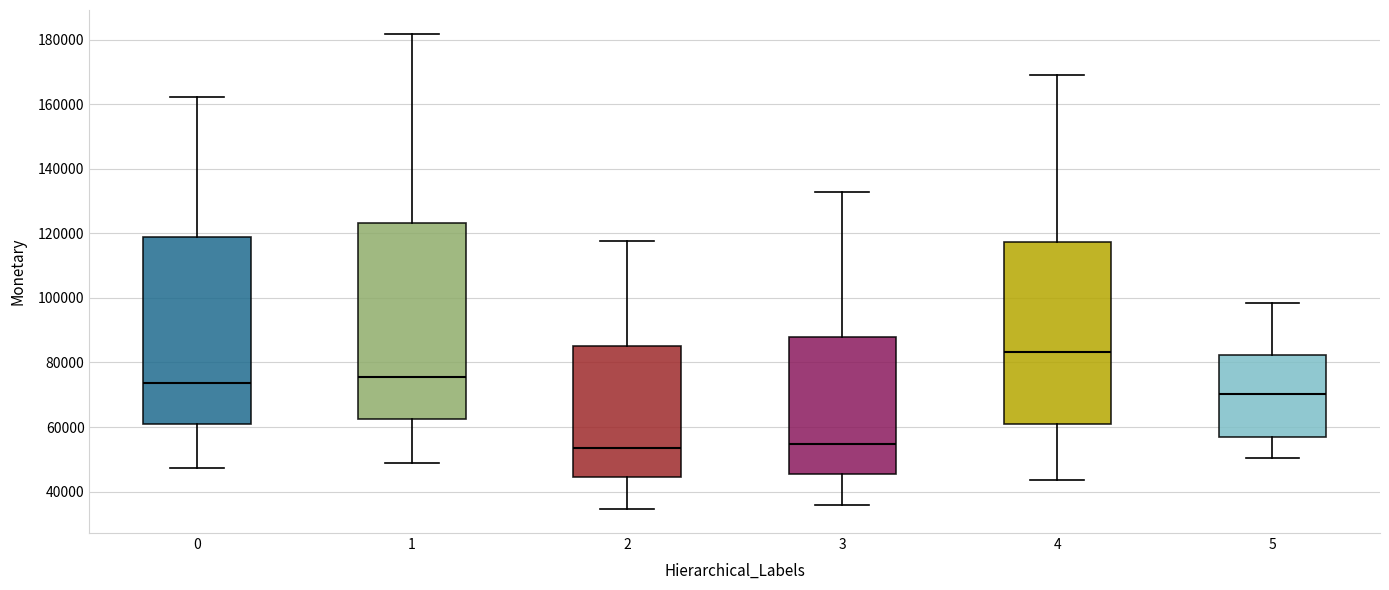

Reading left to right, read every box against the y-axis: the position of its median line, the range the box covers, and the ends of its whiskers. The values are not printed on the chart, so give them approximately, as read against the axis.

0: median 74000, box 60000 to 118000, whiskers 48000 to 162000
1: median 76000, box 62000 to 124000, whiskers 50000 to 182000
2: median 54000, box 44000 to 86000, whiskers 34000 to 118000
3: median 54000, box 46000 to 88000, whiskers 36000 to 132000
4: median 84000, box 60000 to 118000, whiskers 44000 to 170000
5: median 70000, box 56000 to 82000, whiskers 50000 to 98000